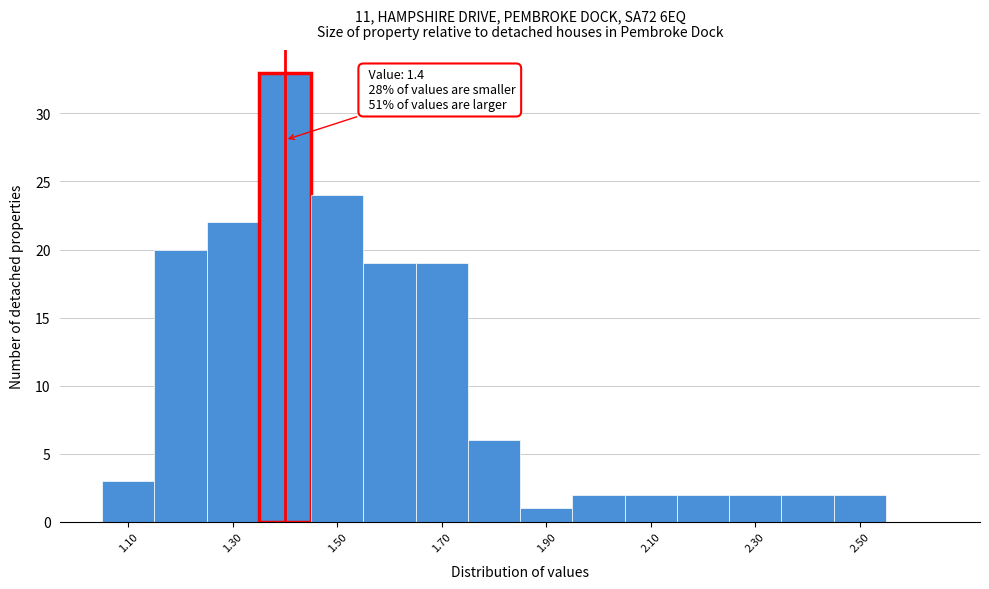

Which range on the x-axis has the tallest bar?

1.35 to 1.45